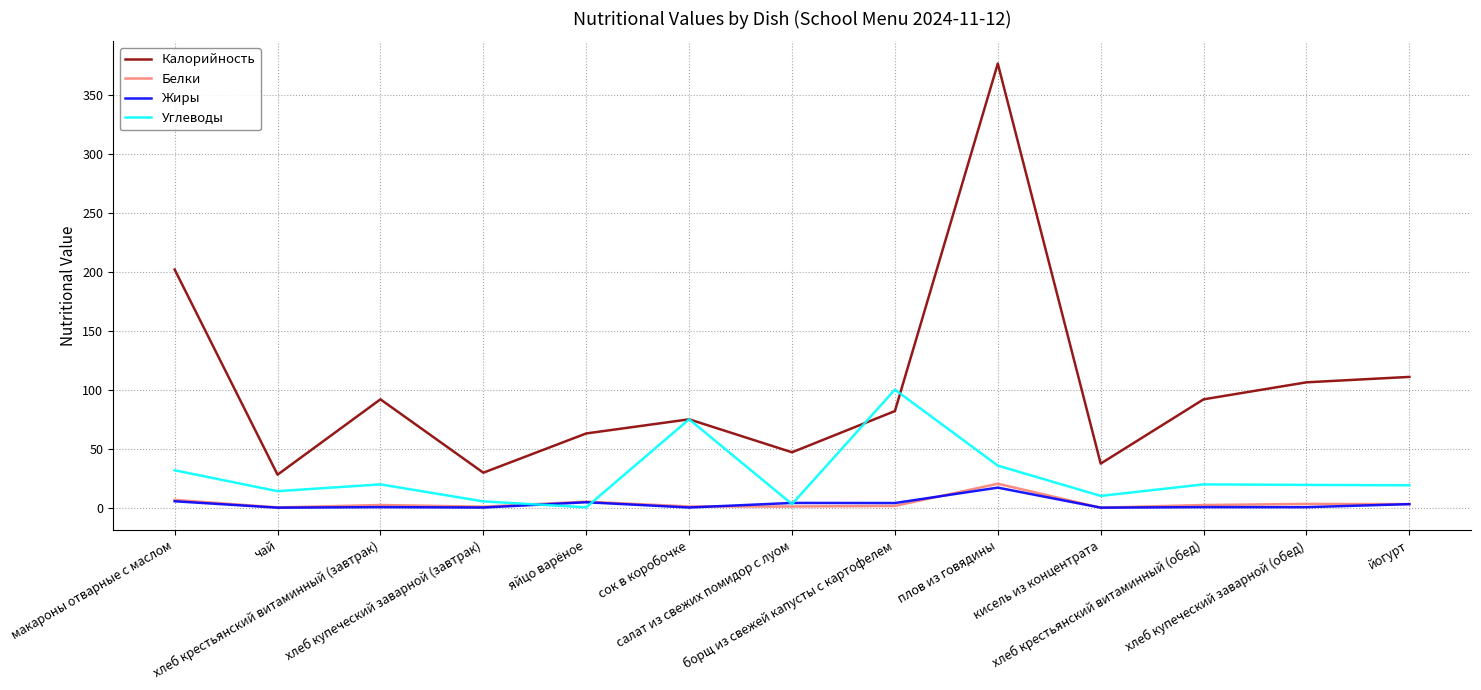

Which series has the widest spread of values?

Калорийность